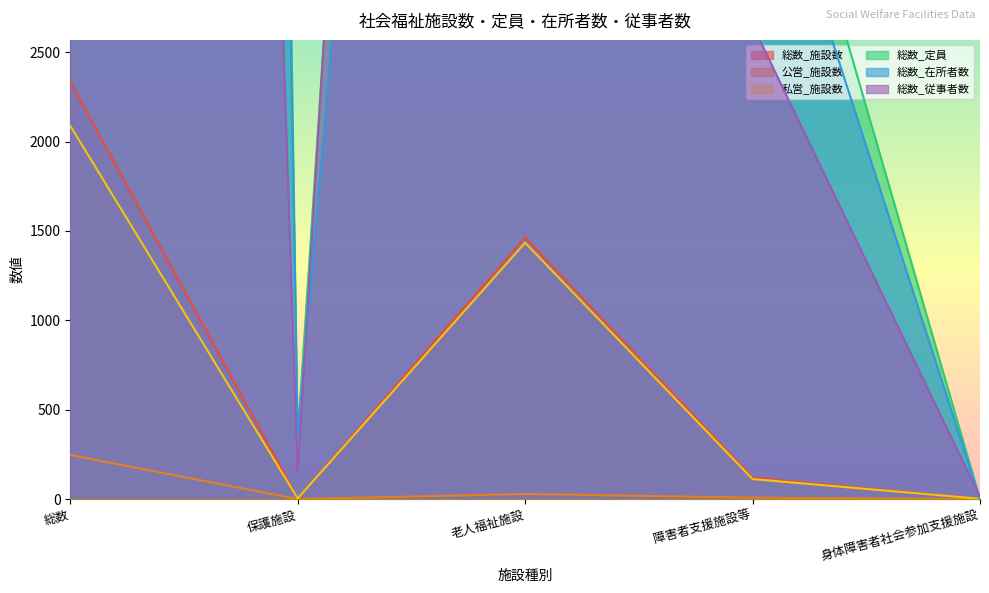

What is the sum of the 総数_施設数 values at 障害者支援施設等 and 保護施設?

124